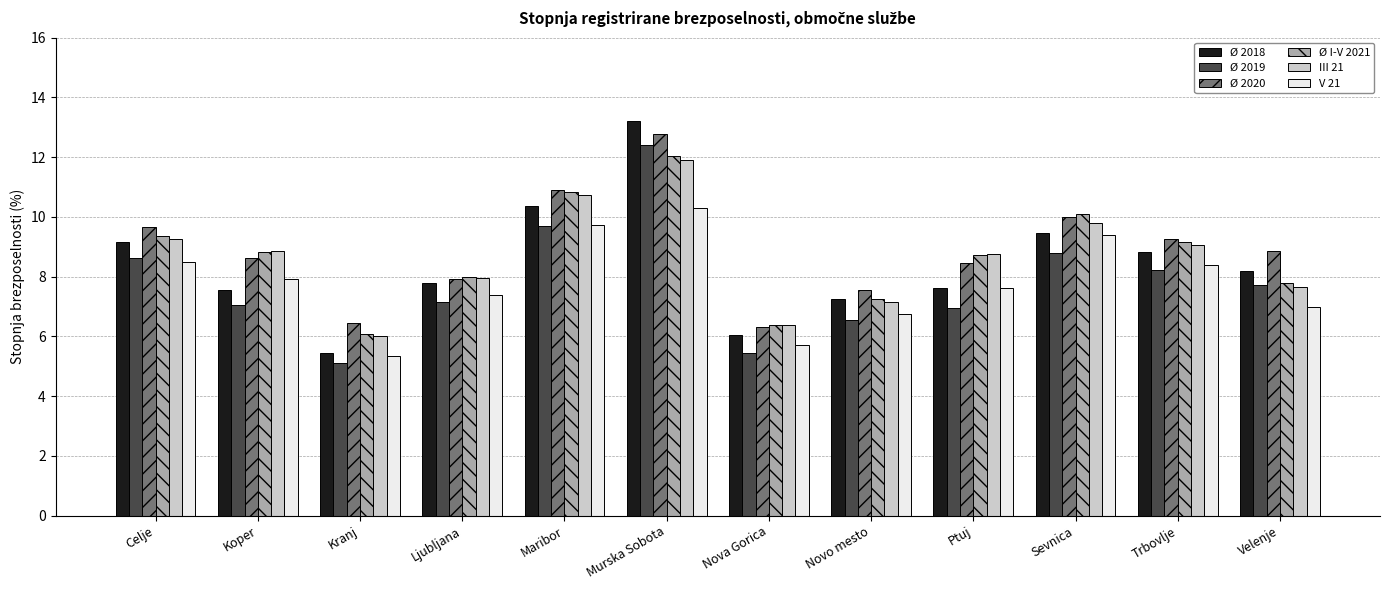

Reading left to right, extract all data points from this chart.

Ø 2018: 9.2	7.6	5.4	7.8	10.4	13.2	6.0	7.2	7.6	9.5	8.8	8.2
Ø 2019: 8.6	7.1	5.1	7.1	9.7	12.4	5.4	6.6	6.9	8.8	8.2	7.7
Ø 2020: 9.7	8.6	6.4	7.9	10.9	12.8	6.3	7.6	8.5	10.0	9.3	8.9
Ø I-V 2021: 9.4	8.8	6.1	8.0	10.8	12.0	6.4	7.3	8.7	10.1	9.2	7.8
III 21: 9.2	8.8	6.0	7.9	10.7	11.9	6.4	7.1	8.8	9.8	9.1	7.6
V 21: 8.5	7.9	5.3	7.4	9.7	10.3	5.7	6.8	7.6	9.4	8.4	7.0